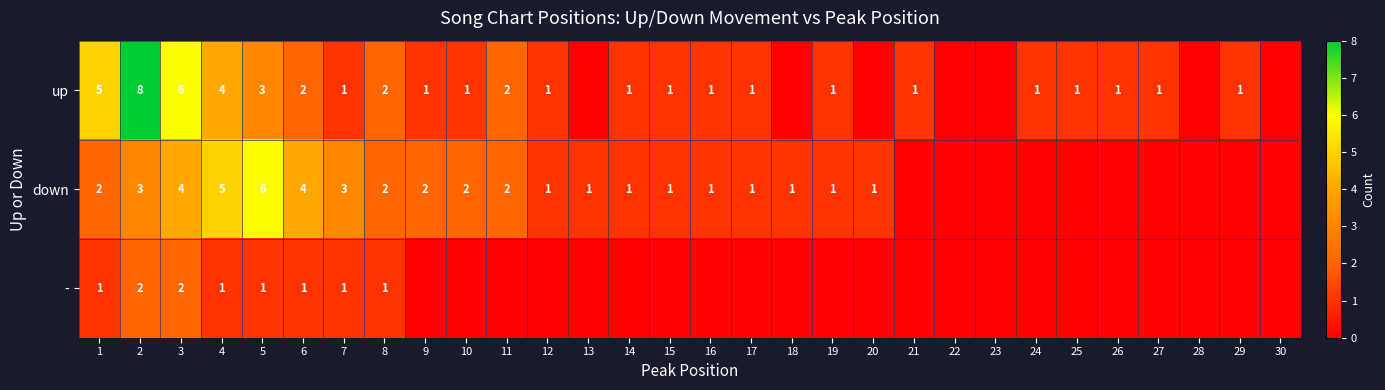

What is the spread (max minus min) of values at 5?

5